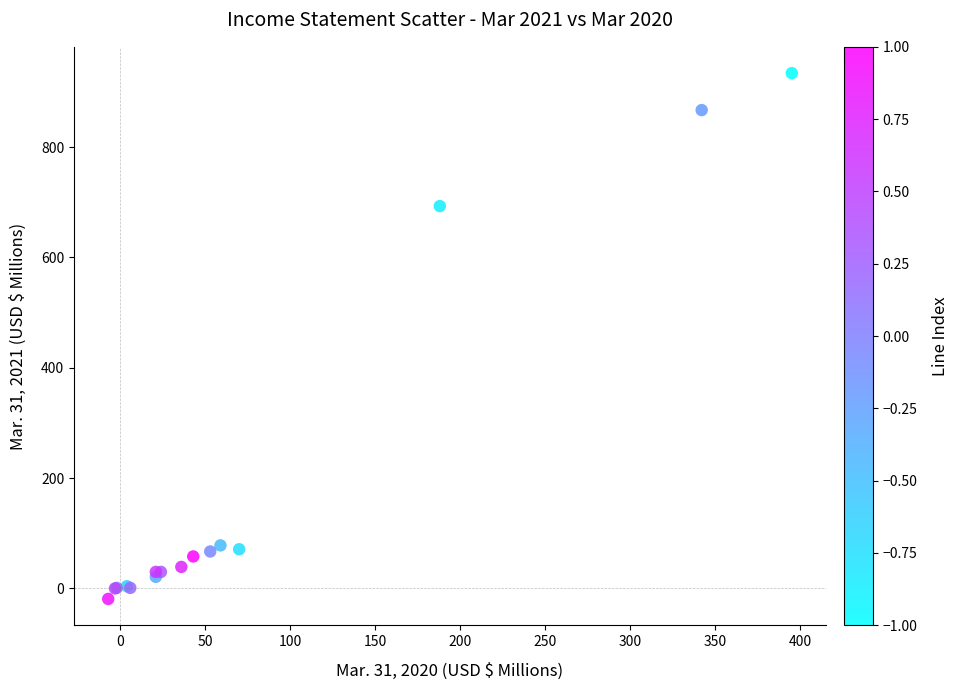

What Y value in the scatter plot is closest to 457?

693